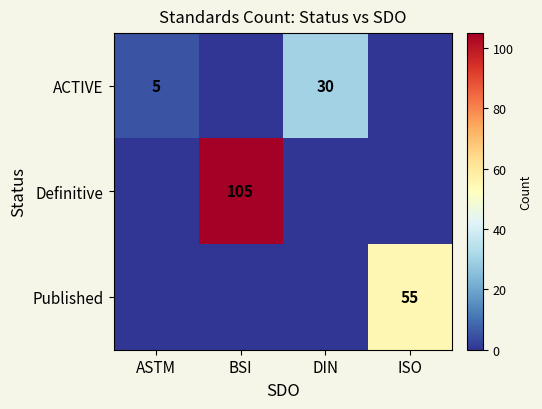

The value of ACTIVE at ASTM is 5. True or false?

True